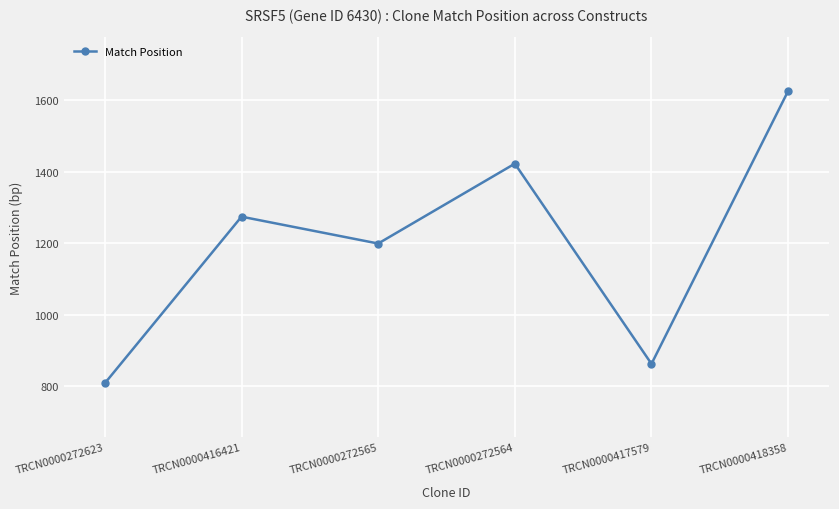

What is the label of the 3rd point from the right?

TRCN0000272564